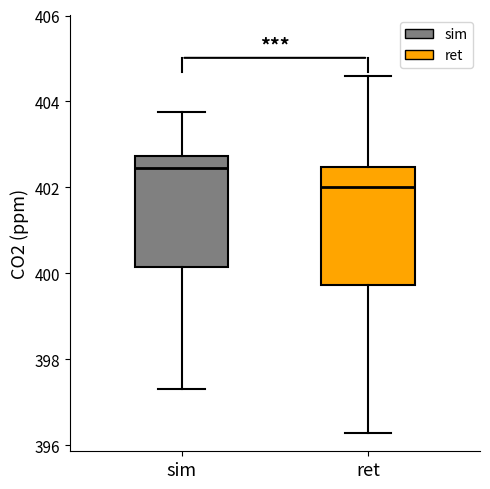

Reading left to right, transcribe this box plot: for each box, give where its median line is, the range the box spans, and where its two whiskers end, as read against the y-axis. The values are not printed on the chart, so give them approximately, as read against the axis.

sim: median 402.4, box 400.2 to 402.8, whiskers 397.4 to 403.8
ret: median 402.0, box 399.8 to 402.4, whiskers 396.2 to 404.6